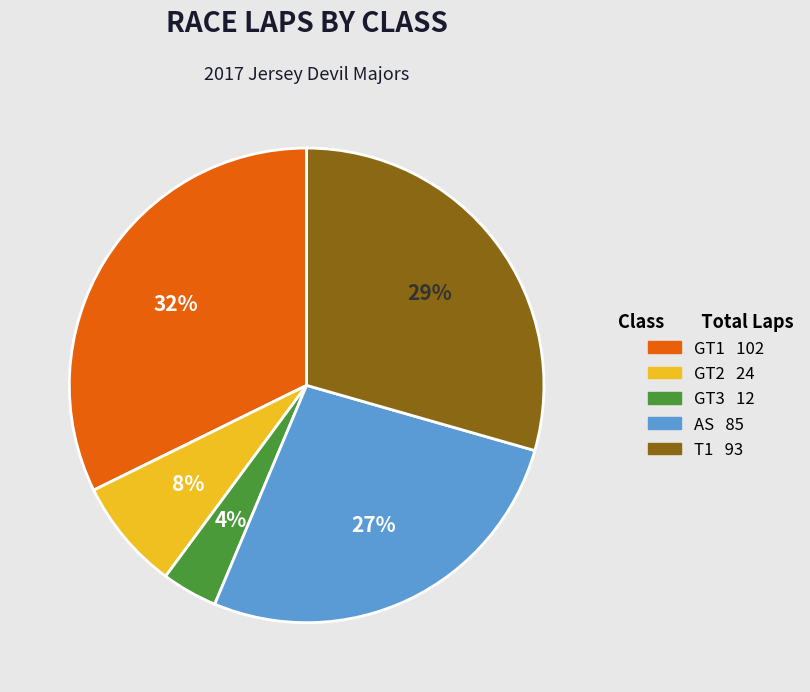

To the nearest percent, what percentage of the pie is GT3?

4%